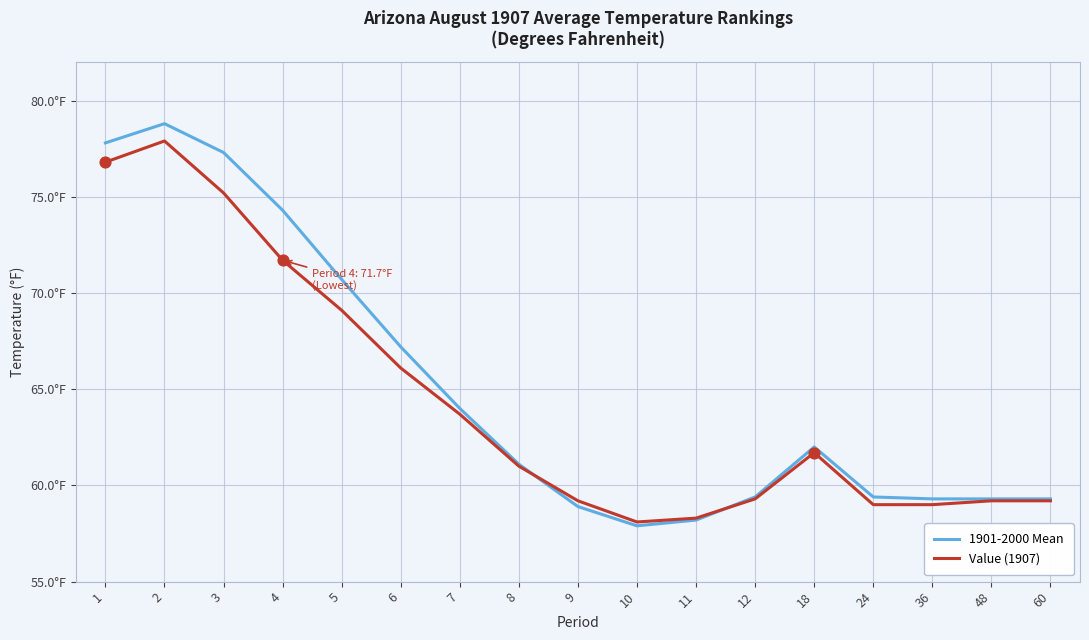

What are all the series names shown in the legend?

1901-2000 Mean, Value (1907)